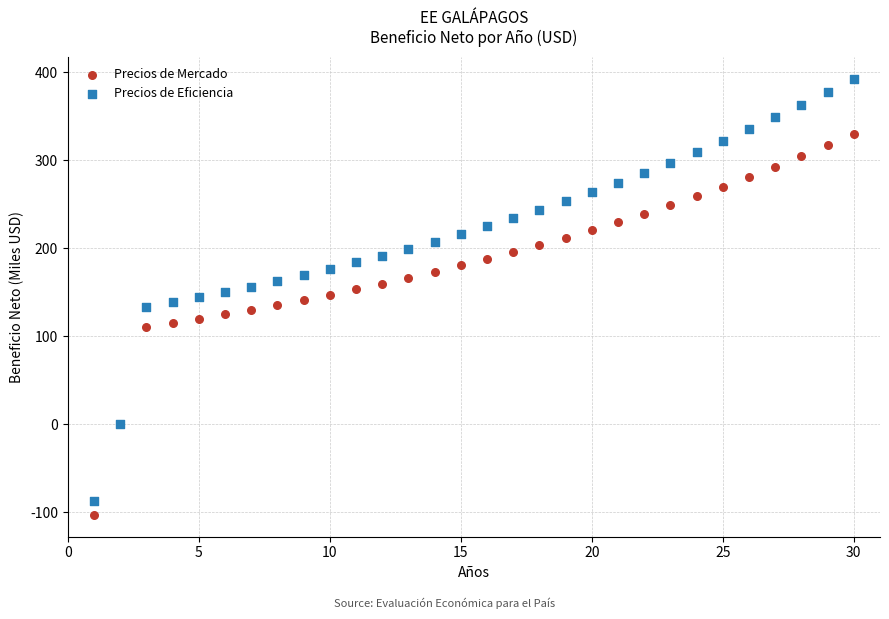

What is the X range (max minus min) for the scatter plot?

29.0